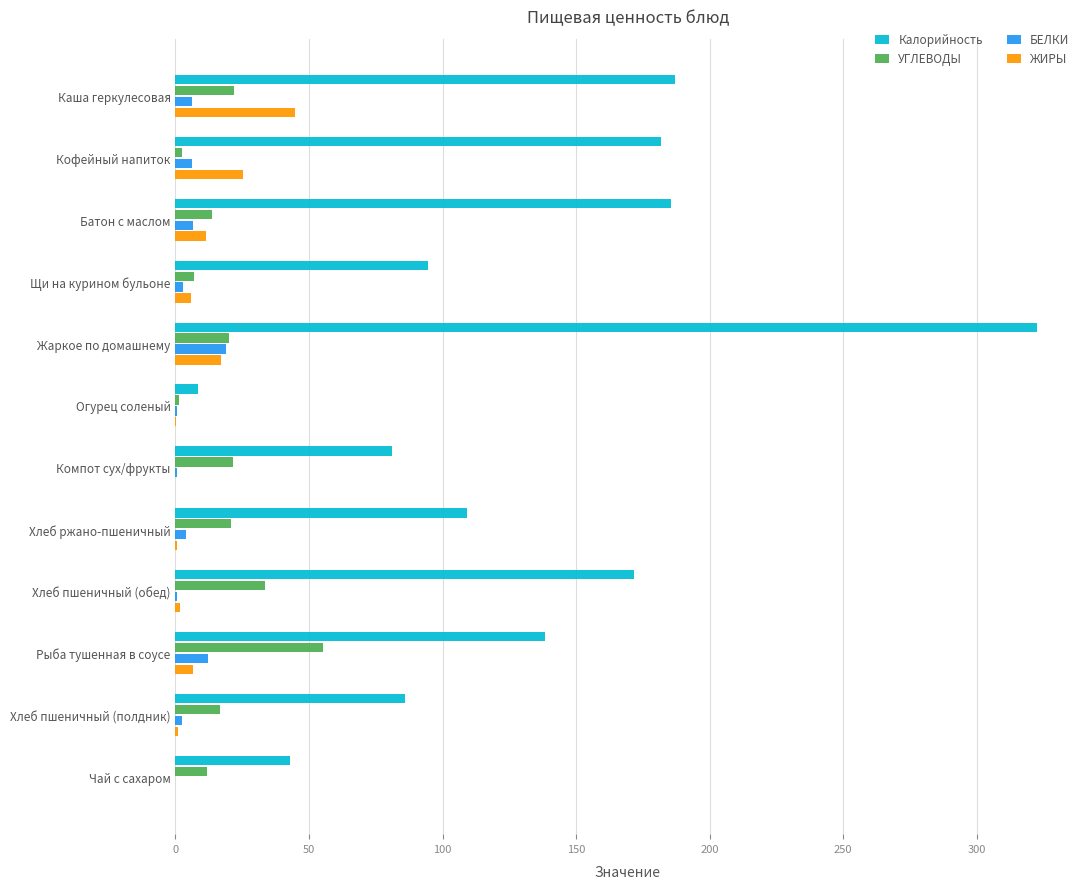

Is the value of Калорийность at Компот сух/фрукты greater than the value of УГЛЕВОДЫ at Огурец соленый?

Yes